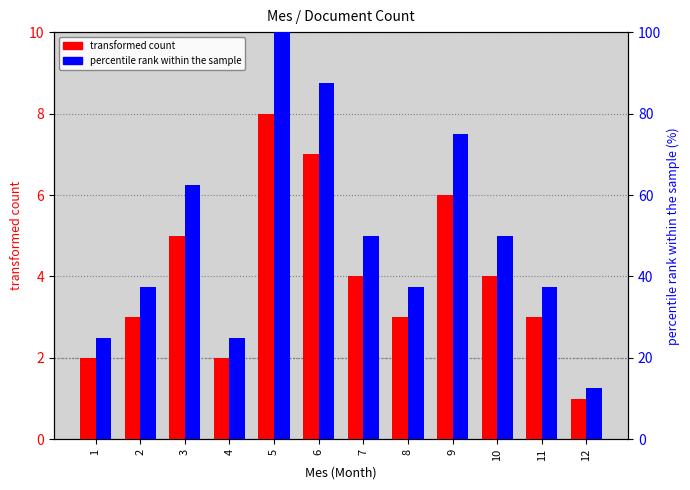

What is the difference between the maximum and minimum values in the percentile rank within the sample series?

87.5